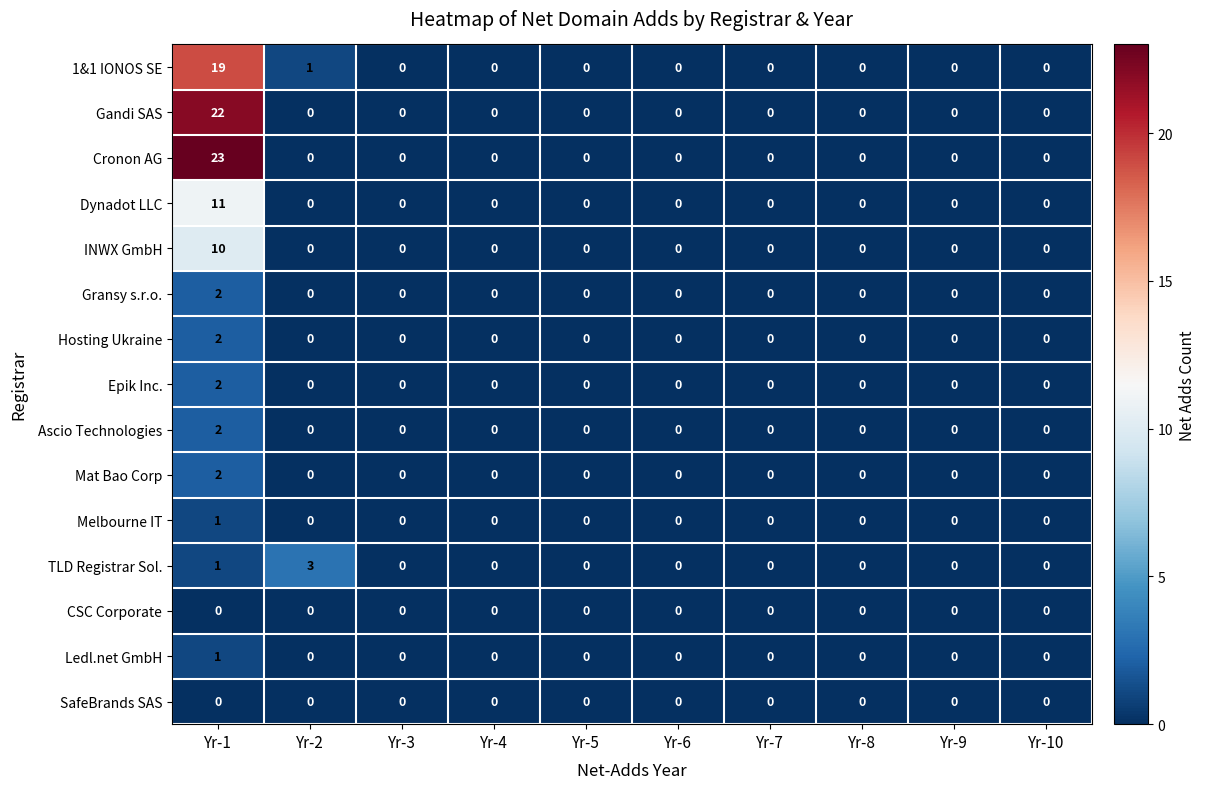

Between Yr-2 and Yr-9, which series saw the biggest shift?

TLD Registrar Sol.